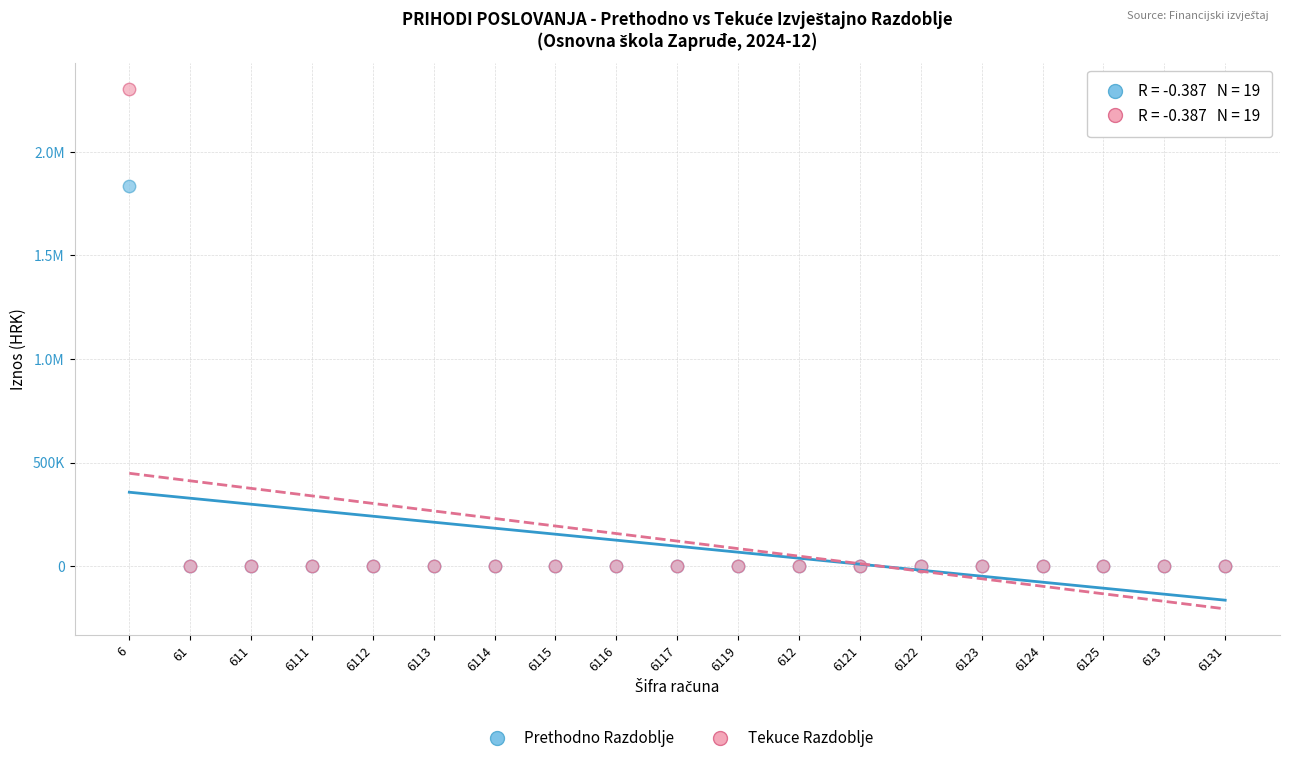

What are all the series names shown in the legend?

Prethodno Razdoblje, Tekuce Razdoblje